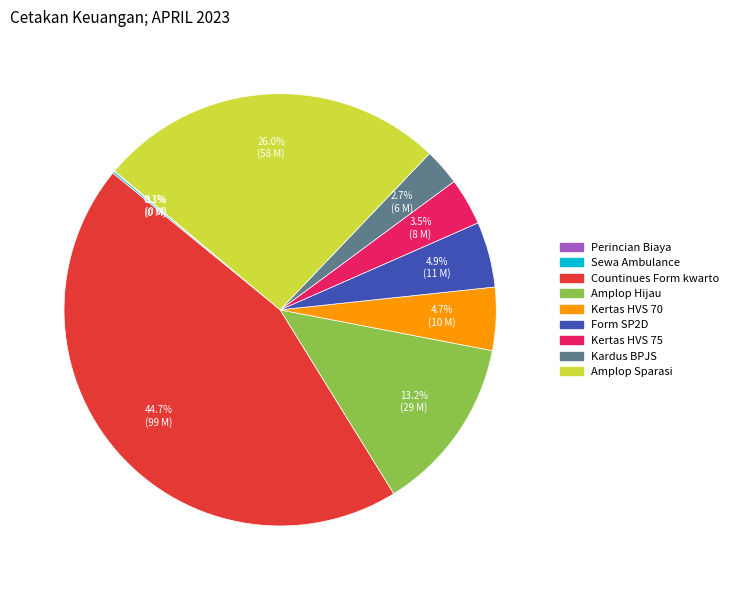

Does any single category account for the majority?

No